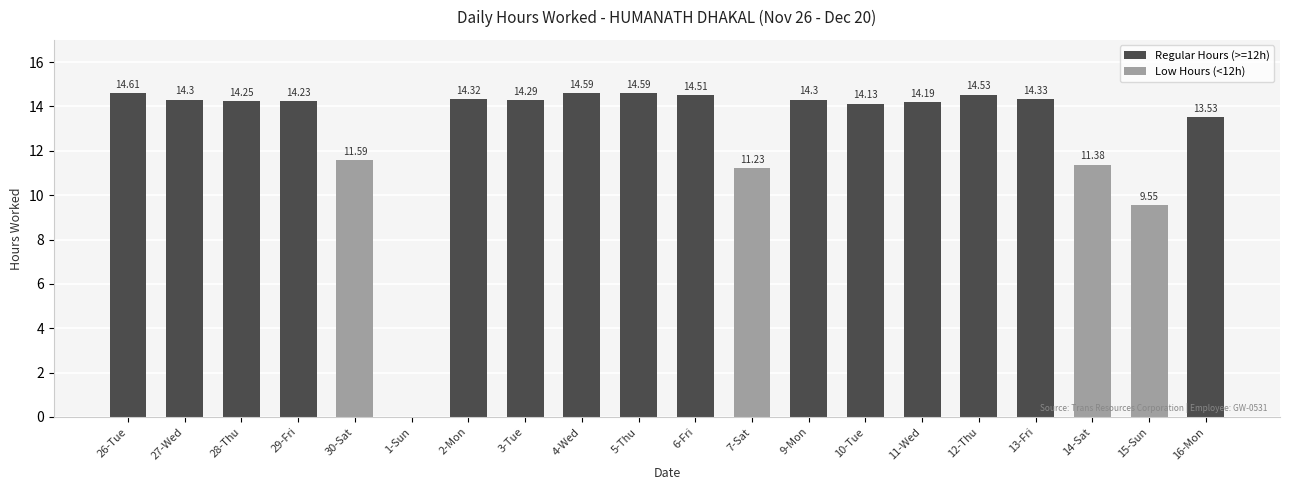

Are the bars grouped side by side (vs. stacked)?

No